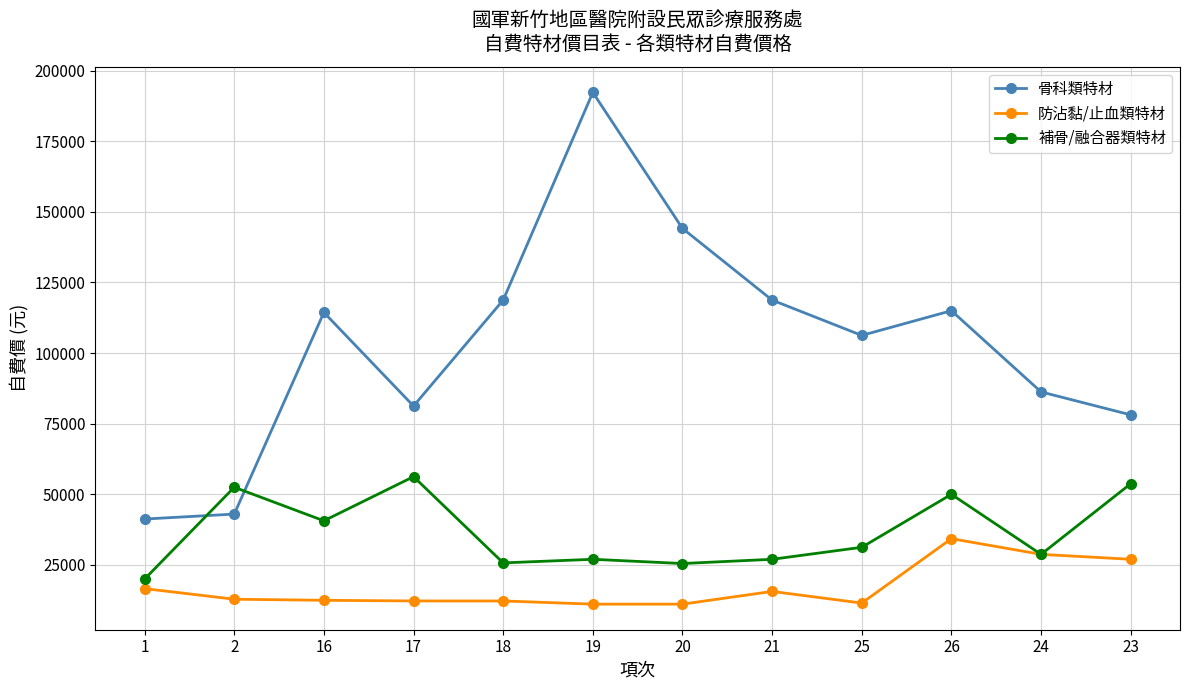

Between 26 and 23, which series saw the biggest shift?

骨科類特材